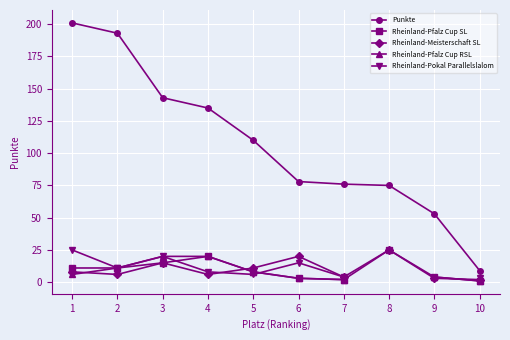

At how many categories does at least one series exceed 114?

4